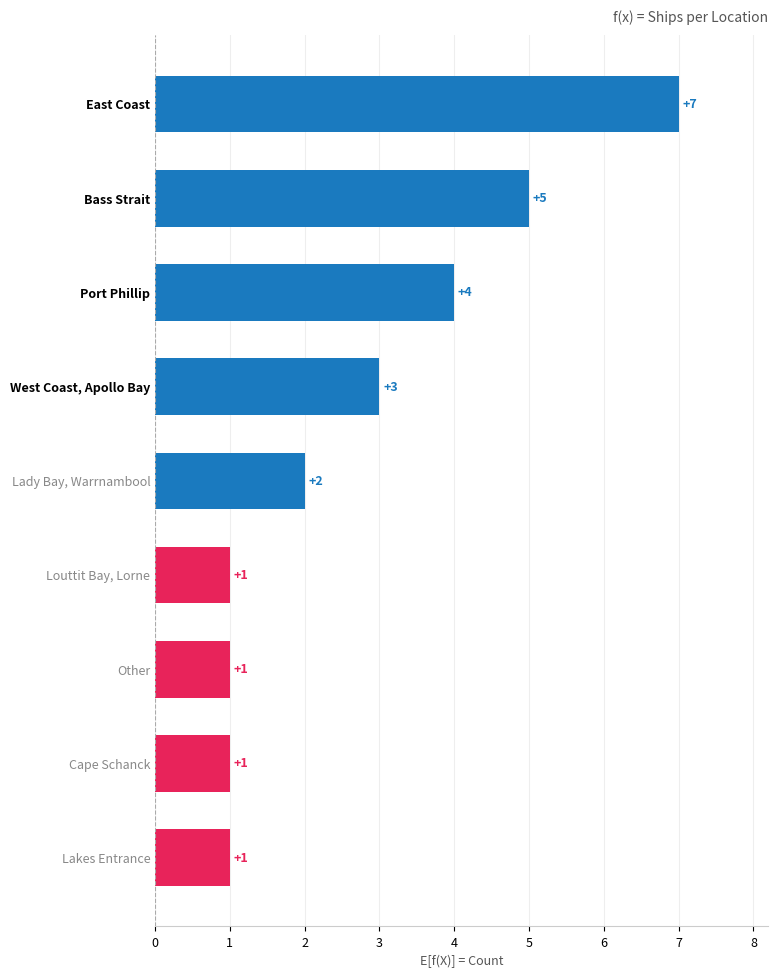

The value at Other is 2. True or false?

False